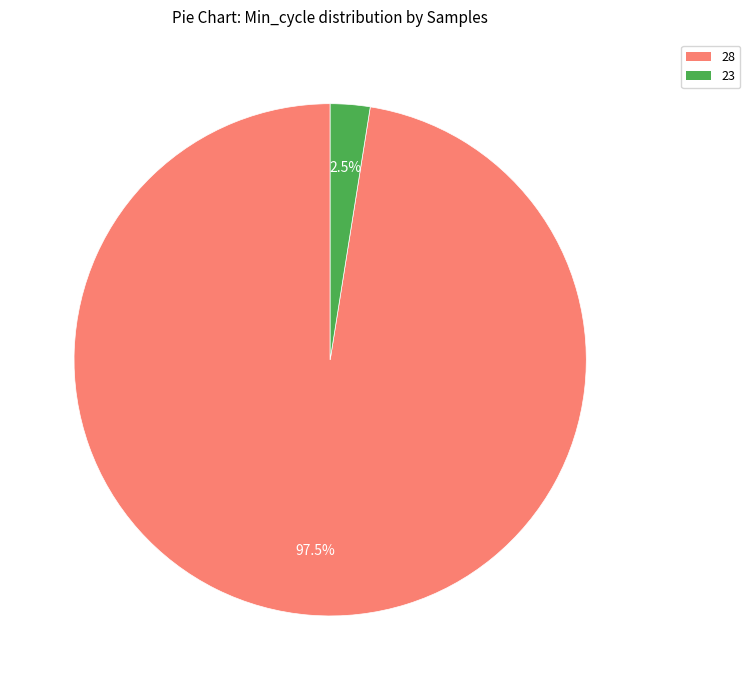

To the nearest percent, what is the average slice percentage?

50%